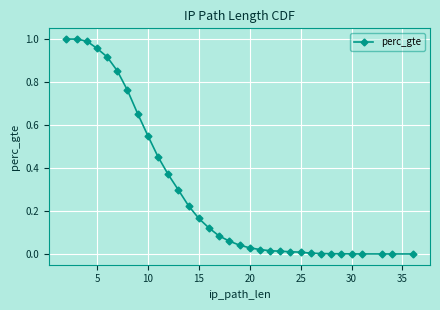

What is the sum of all values?

9.6